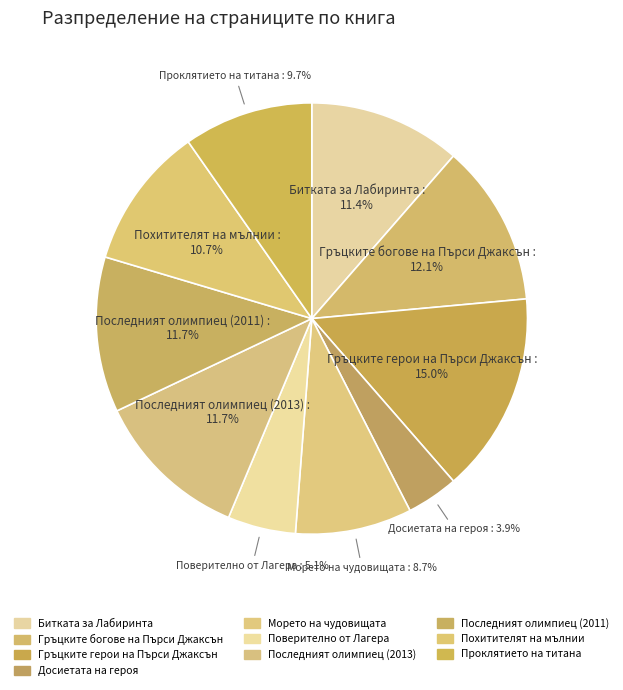

What is the ratio of the value at Похитителят на мълнии to the value at Морето на чудовищата?

1.2